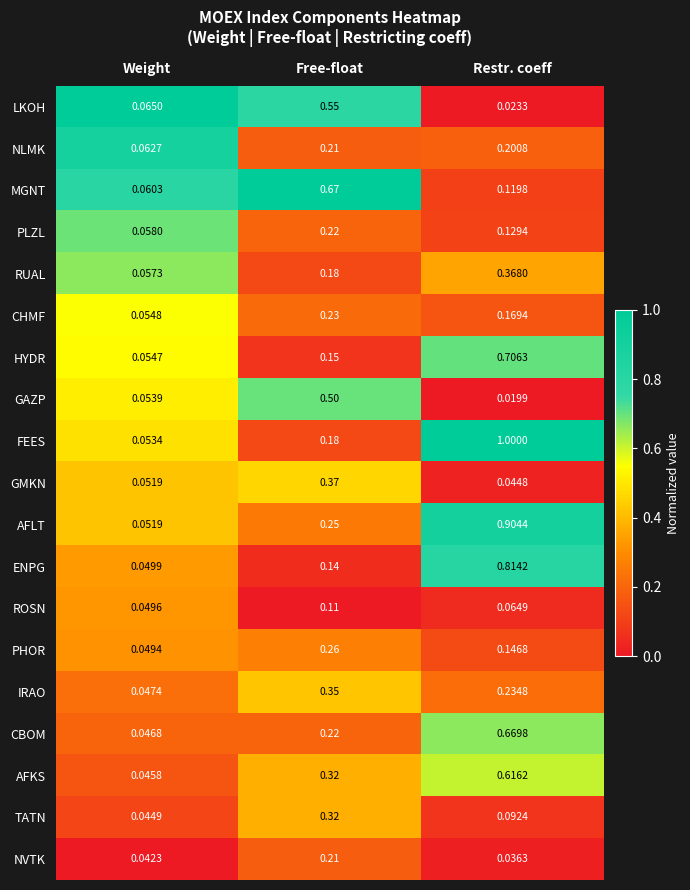

Which series changed the most between Weight and Restr. coeff?

FEES